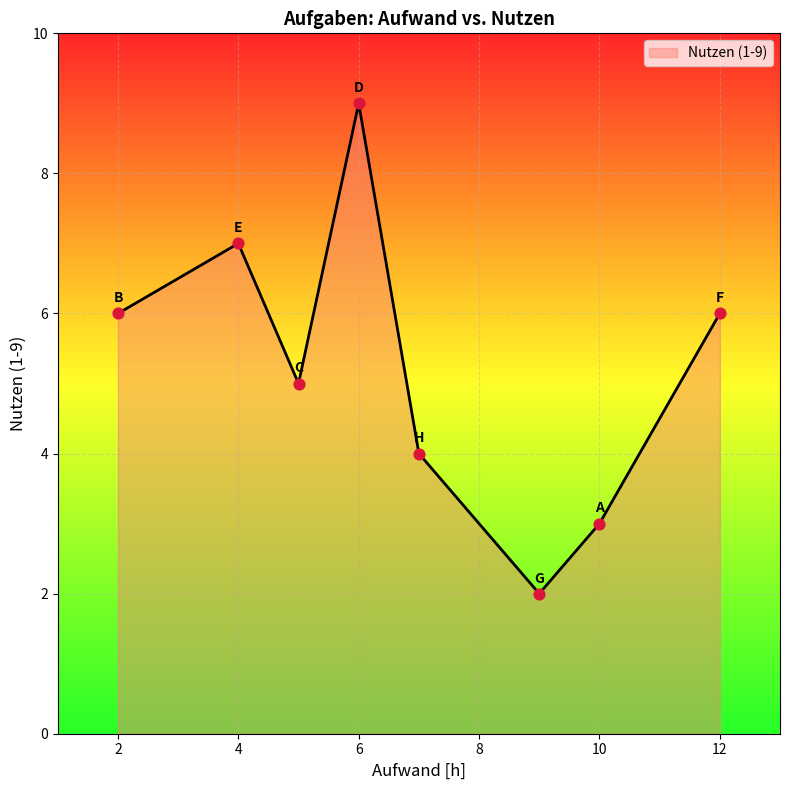

What is the difference between the maximum and minimum values?

7